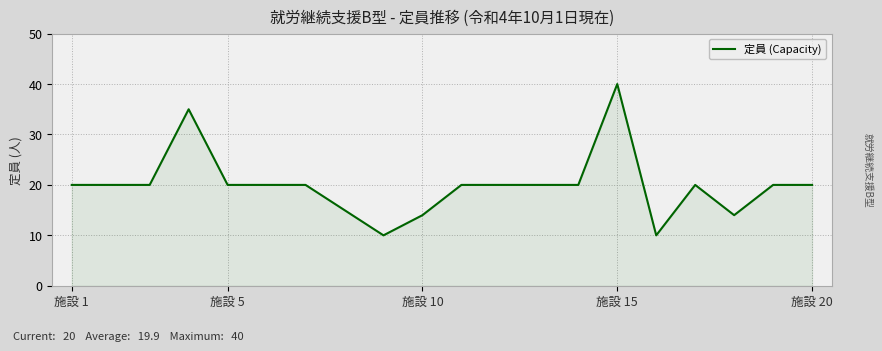

What is the maximum value shown in the chart?

40